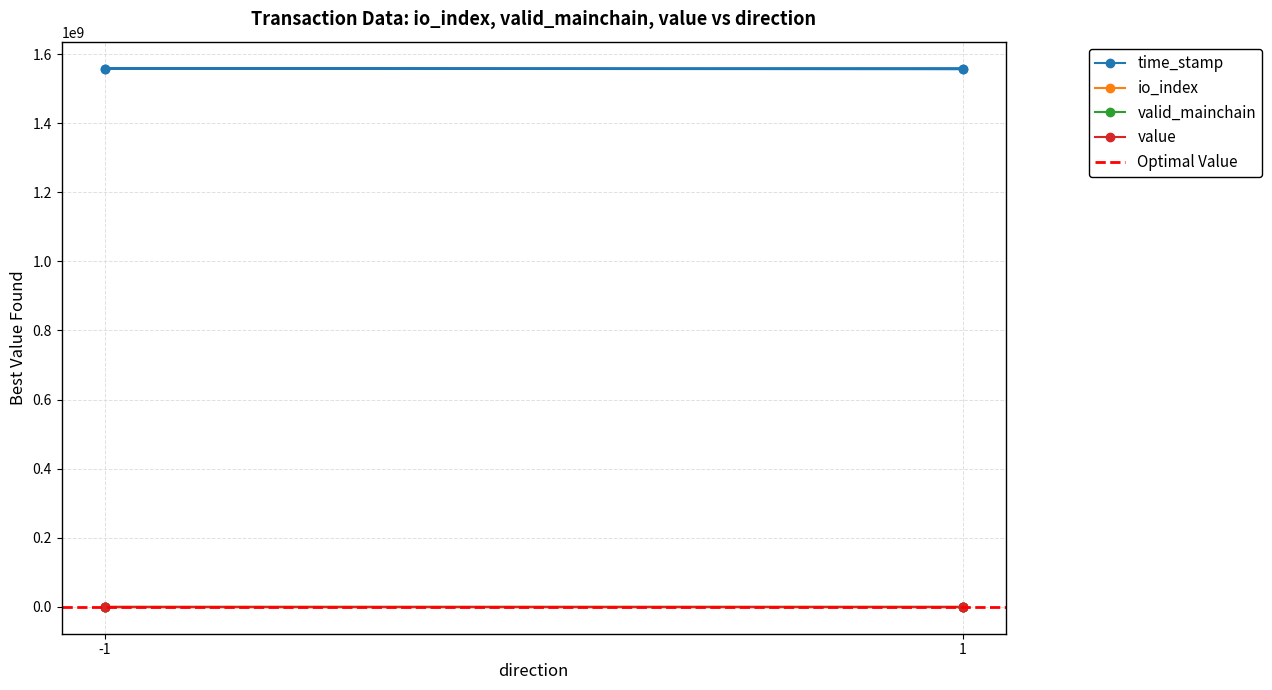

What is the highest value of the io_index series?

138